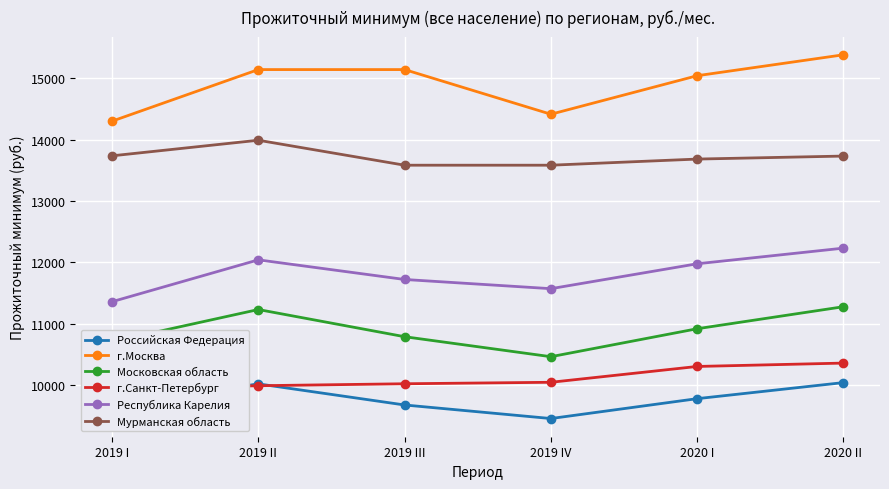

The value of г.Москва at 2020 I is 7118. True or false?

False